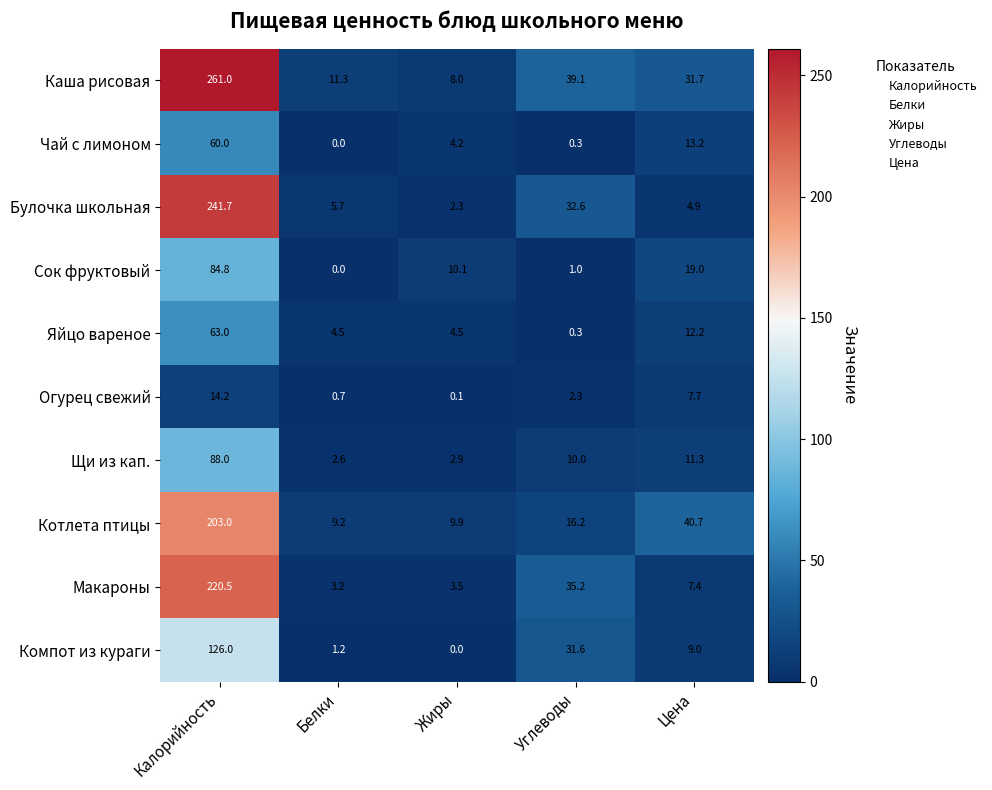

Which category has the highest value in the Щи из кап. series?

Калорийность